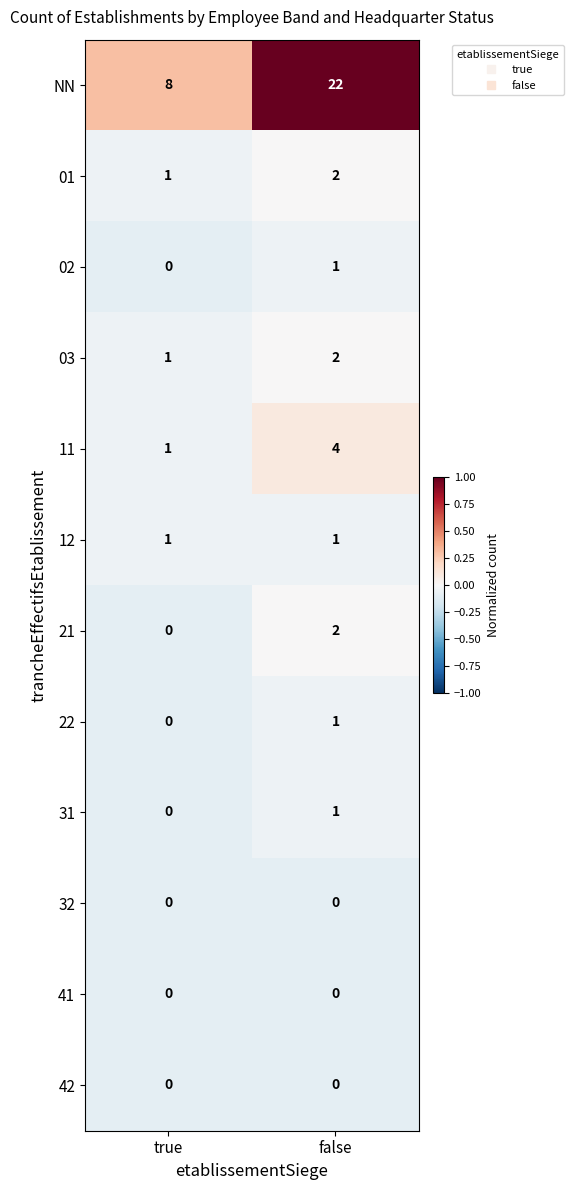

What is the sum of all 01 values?

3